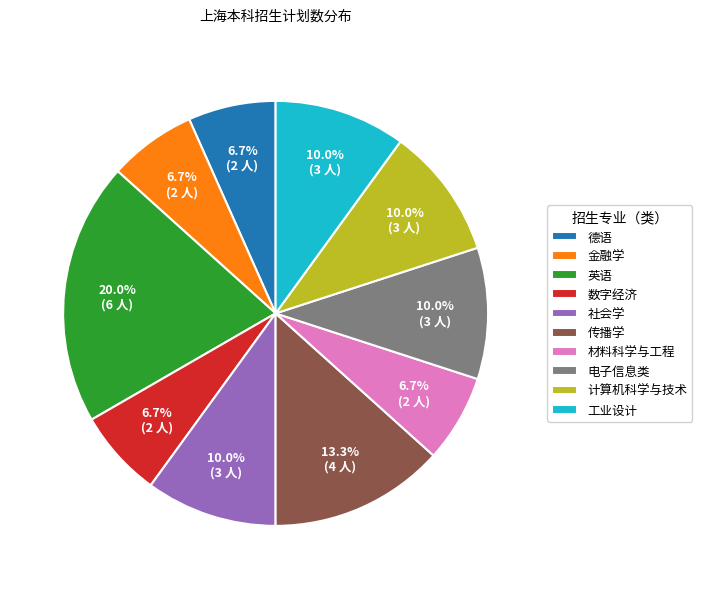

The 金融学 slice represents 1% of the pie. True or false?

False